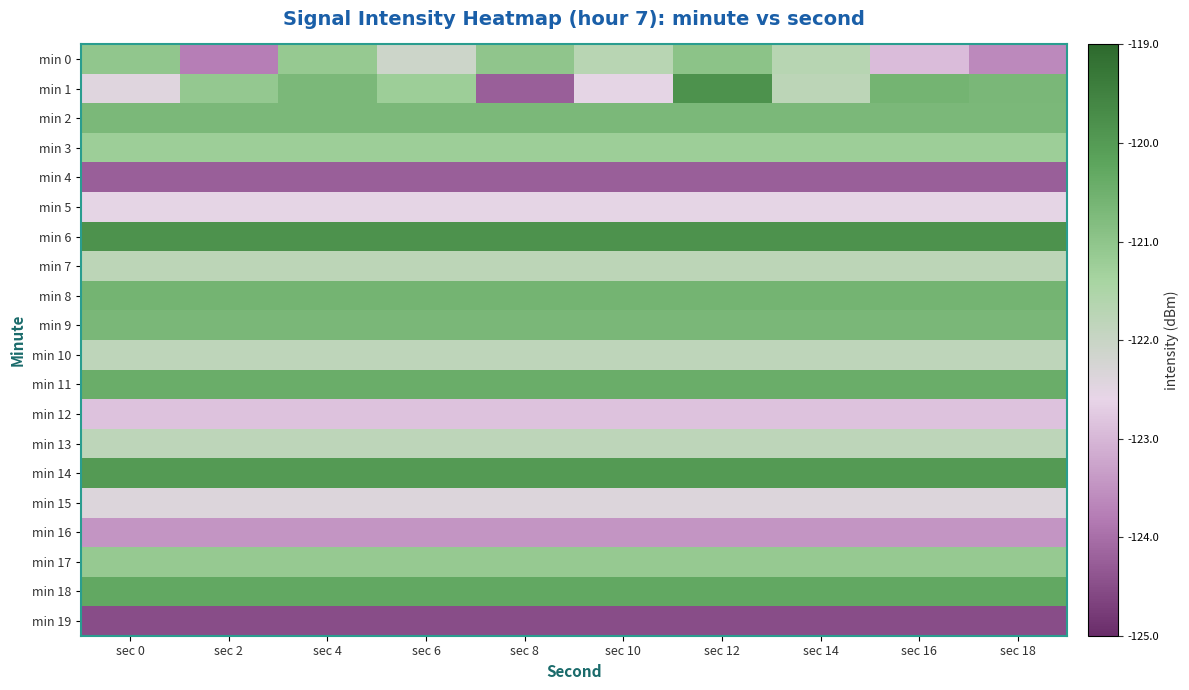

How many series are shown in this chart?

20